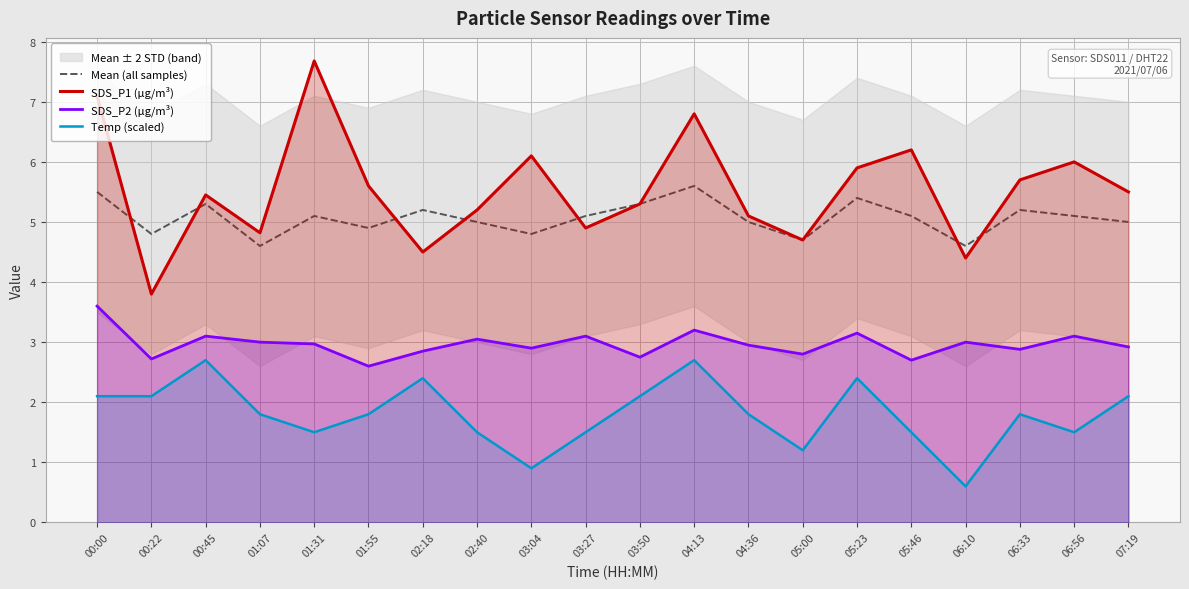

The value of SDS_P2 (µg/m³) at 04:36 is 3.0. True or false?

True